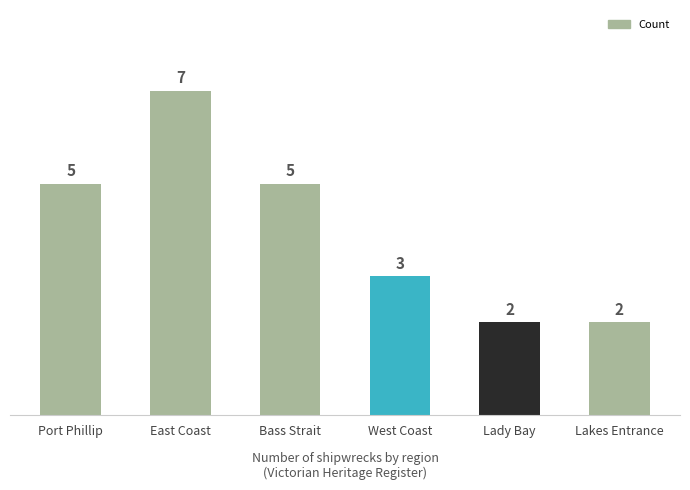

Count the values in the range 2 to 5.

5